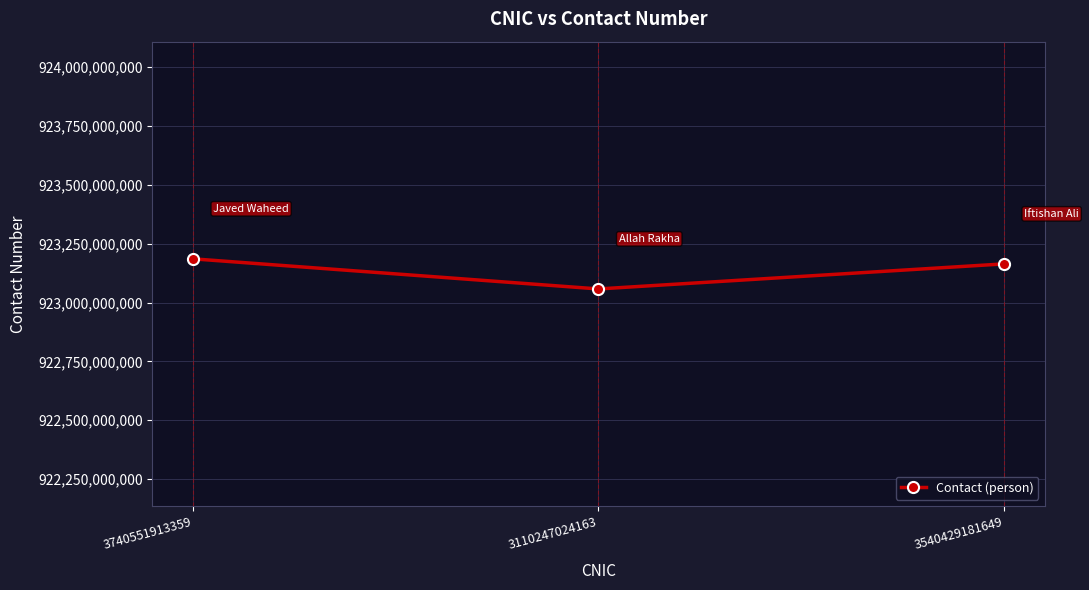

What is the sum of the values at 3540429181649 and 3740551913359?

1846349983842